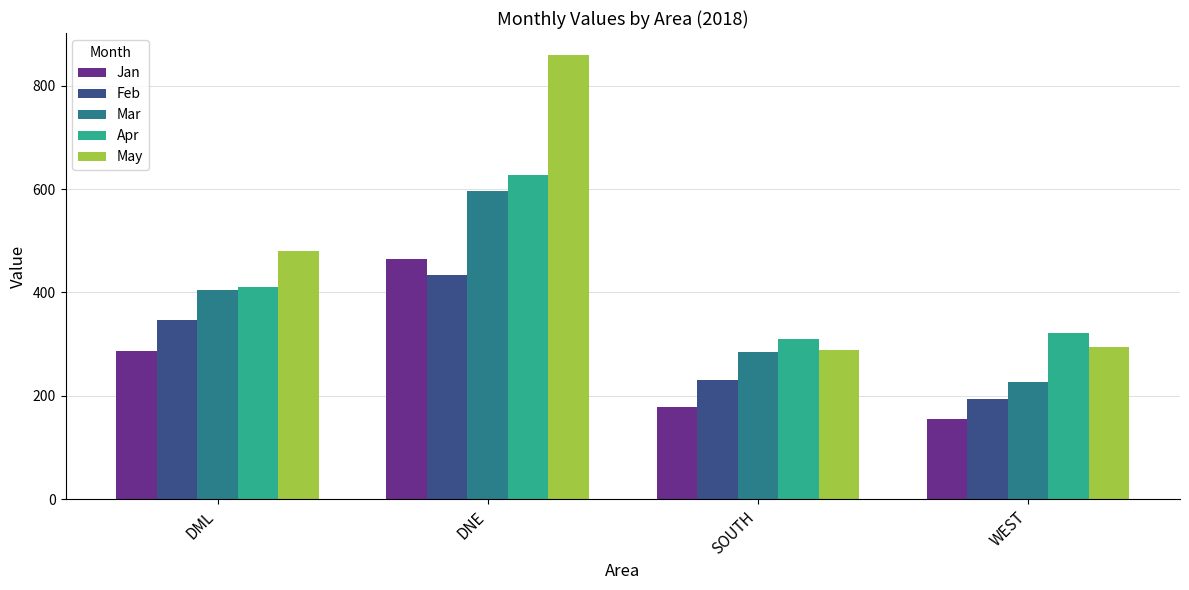

What is the difference between the highest and lowest values at SOUTH?

132